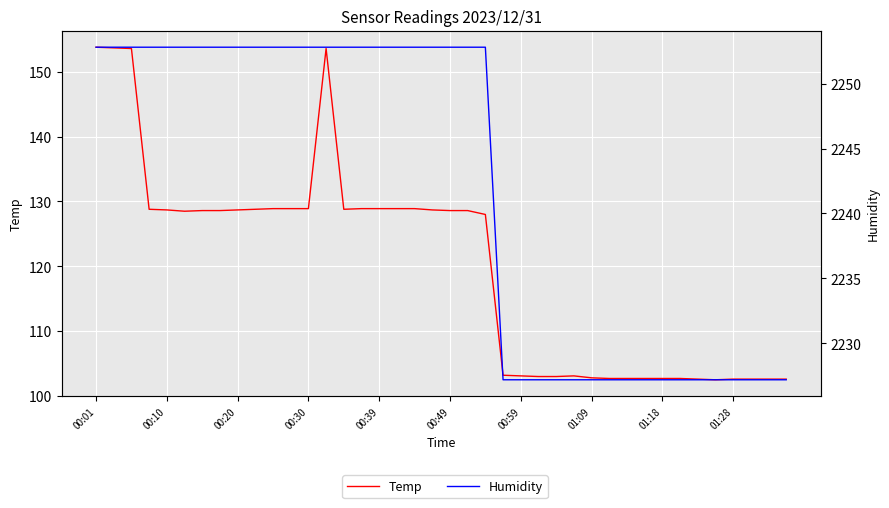

Rank the series by their maximum value, from highest to lowest.

Humidity, Temp